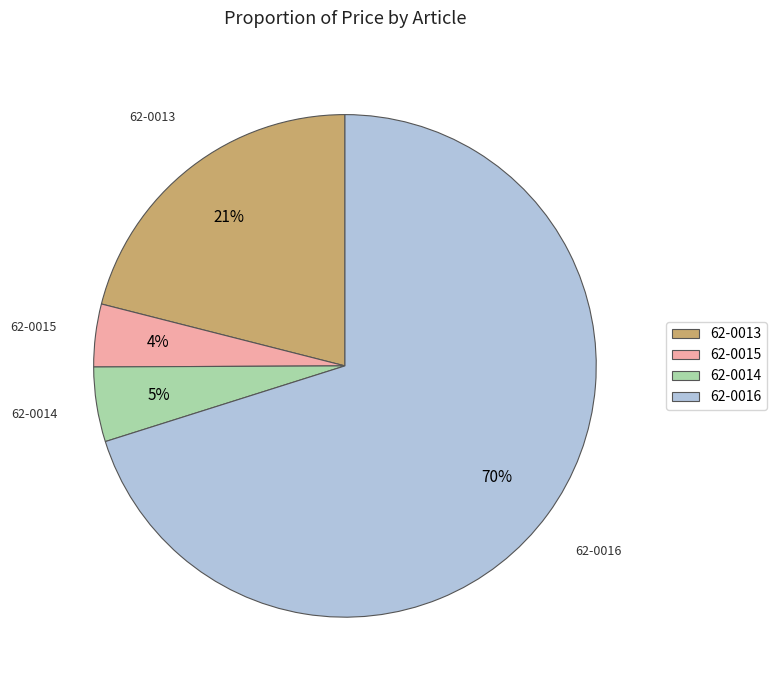

To the nearest percent, what is the combined percentage of 62-0016 and 62-0014?

75%